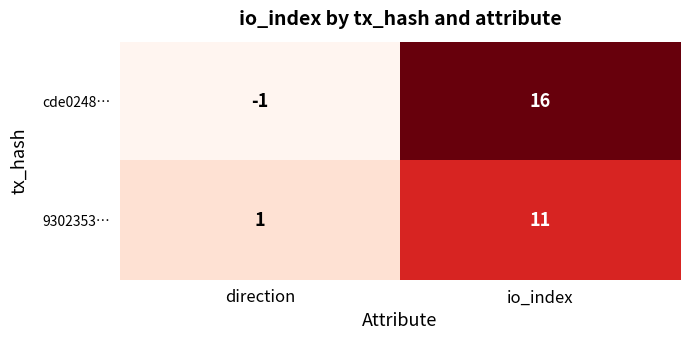

At which category is the sum across all series the highest?

io_index